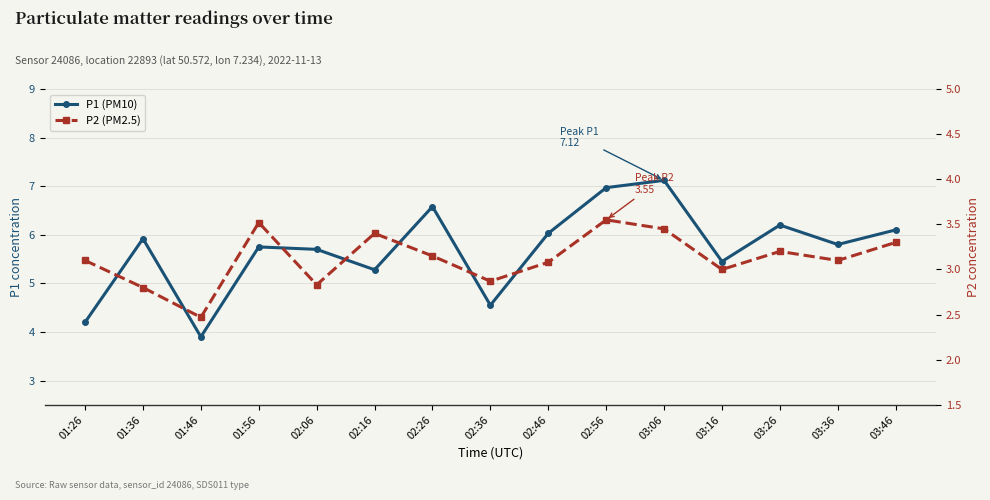

What is the difference between the second highest and second lowest values in the P1 (PM10) series?

2.8